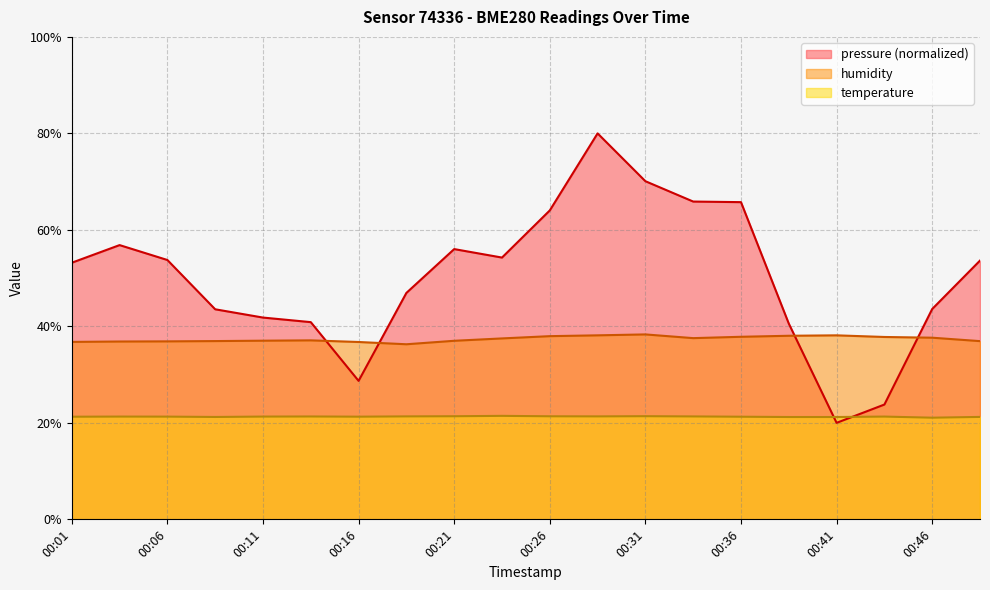

Reading left to right, extract all data points from this chart.

pressure: 53.2	56.8	53.8	43.5	41.8	40.9	28.7	46.9	56.0	54.3	64.0	80.0	70.1	65.9	65.7	40.6	20.0	23.8	43.6	53.6
humidity: 36.8	36.9	36.9	37.0	37.0	37.1	36.8	36.3	37.0	37.5	38.0	38.1	38.3	37.6	37.8	38.0	38.1	37.8	37.6	36.9
temperature: 21.3	21.3	21.3	21.2	21.3	21.3	21.3	21.3	21.4	21.4	21.4	21.3	21.4	21.3	21.3	21.2	21.2	21.3	21.1	21.2